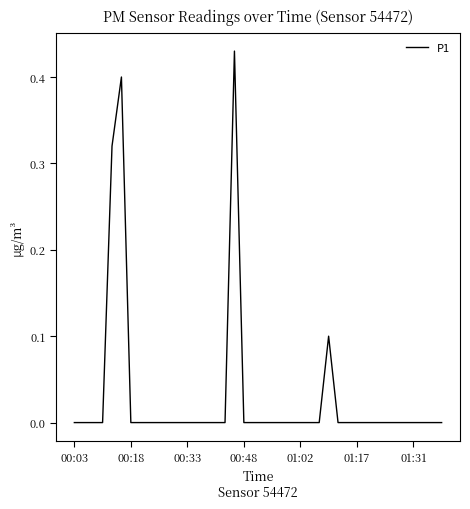

What is the sum of all values?

1.2